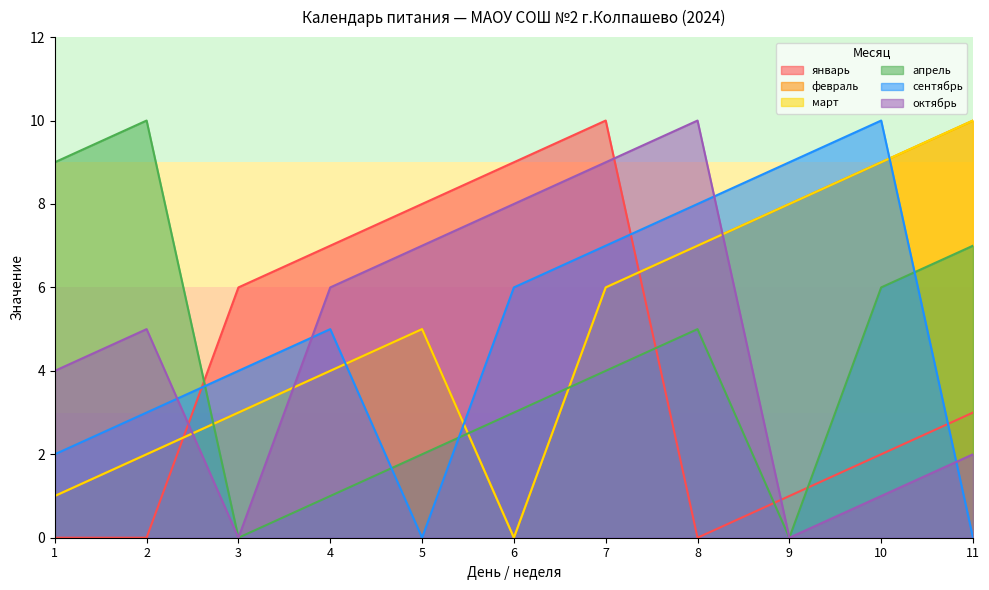

What is the sum of the октябрь values at 9 and 5?

7